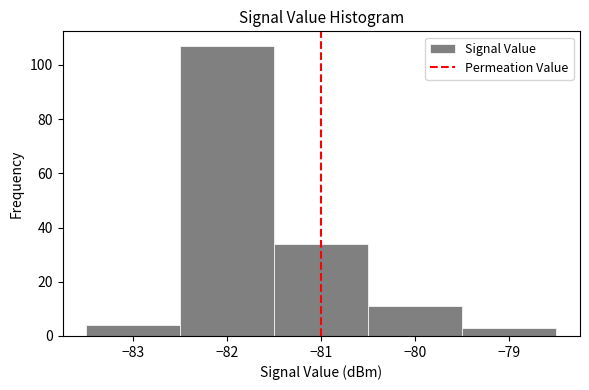

Reading left to right, list every bar in this chart as the range it spans on the x-axis followed by its height. The values are not printed on the chart, so give them approximately, as read against the axis.

-83.5 to -82.5: 4
-82.5 to -81.5: 108
-81.5 to -80.5: 34
-80.5 to -79.5: 12
-79.5 to -78.5: 4